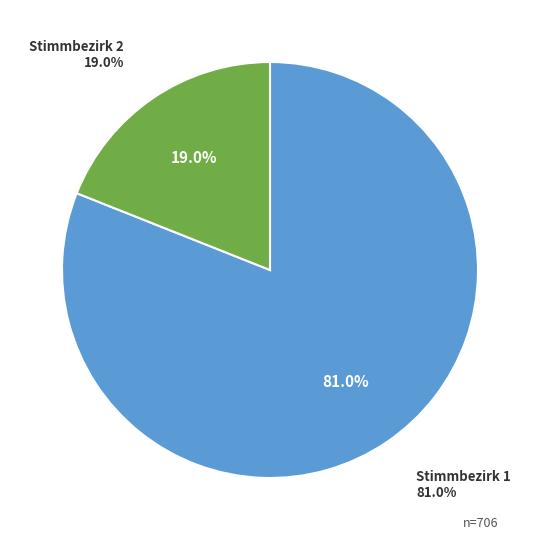

Does Stimmbezirk 1 represent more than half of the total?

Yes